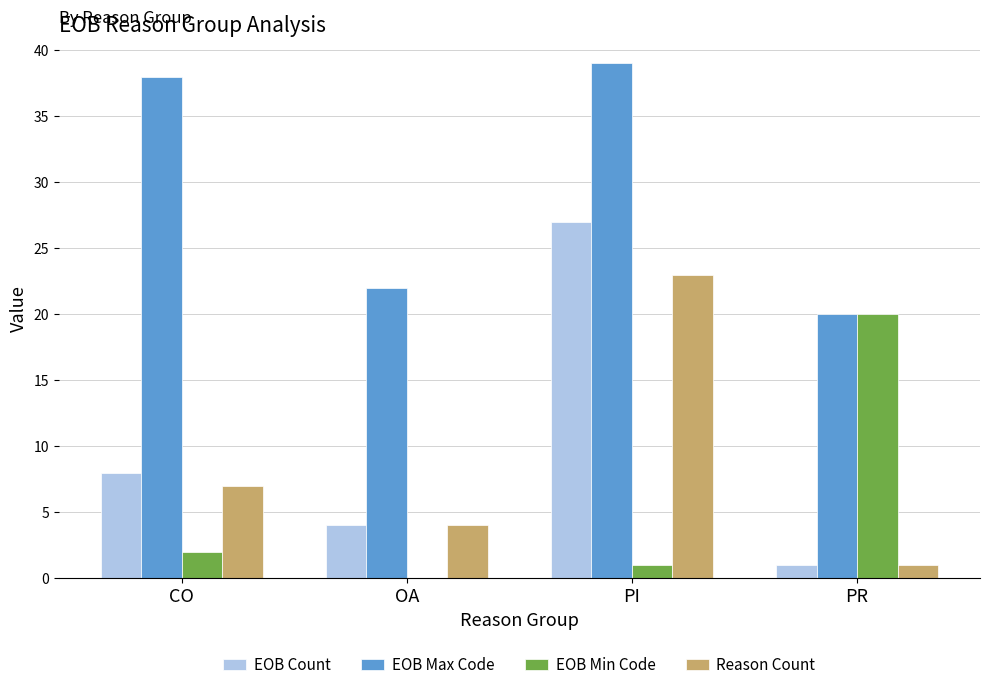

How many EOB Count values are between 4 and 27?

3